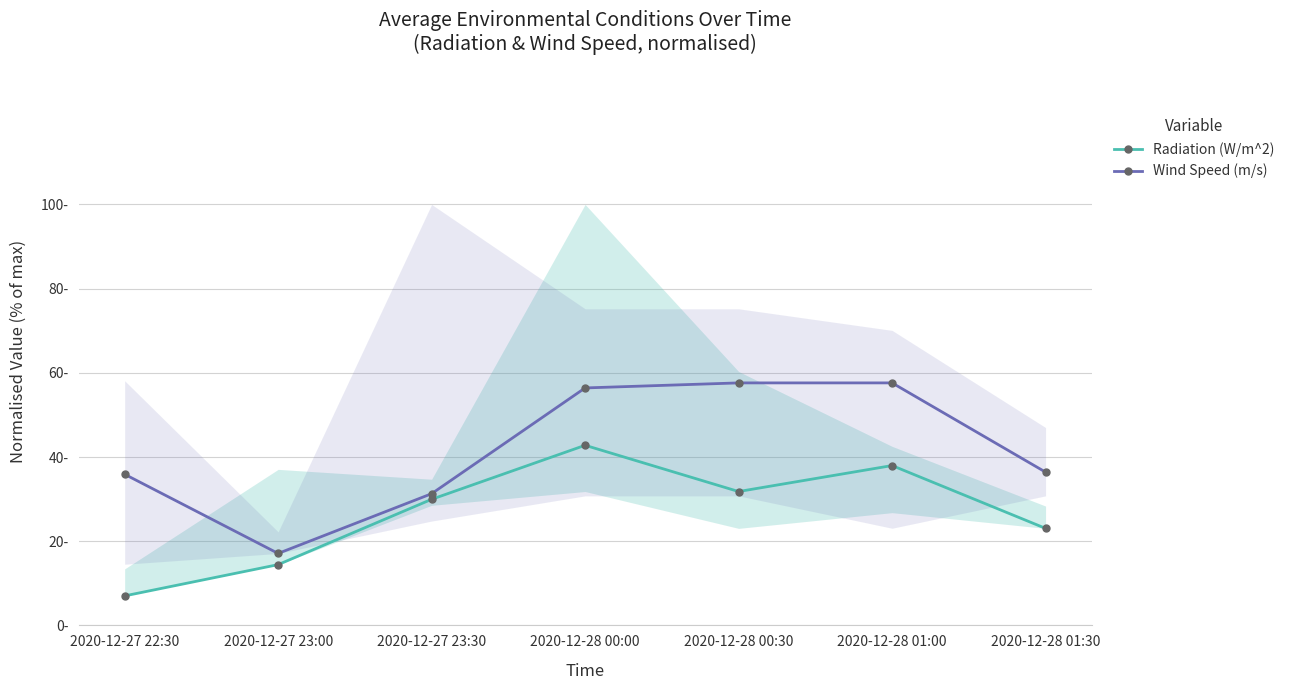

What is the difference between the highest and lowest values at 2020-12-27 23:00?

2.7